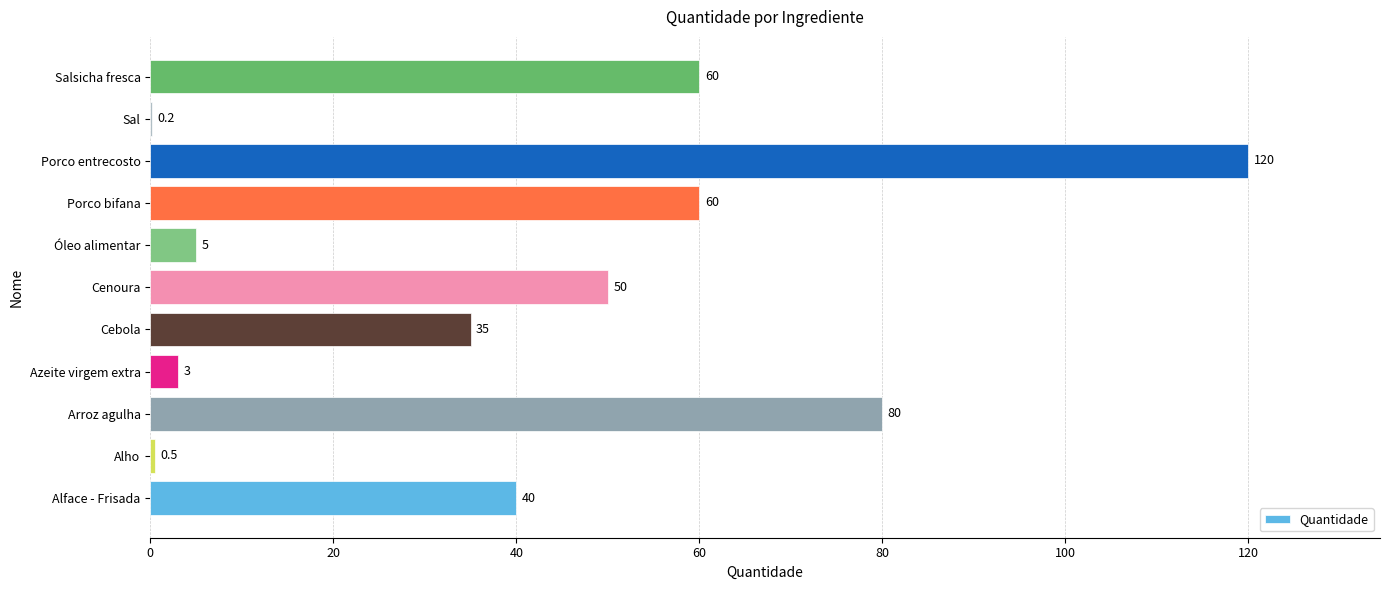

Which category has the highest value across all series?

Porco entrecosto